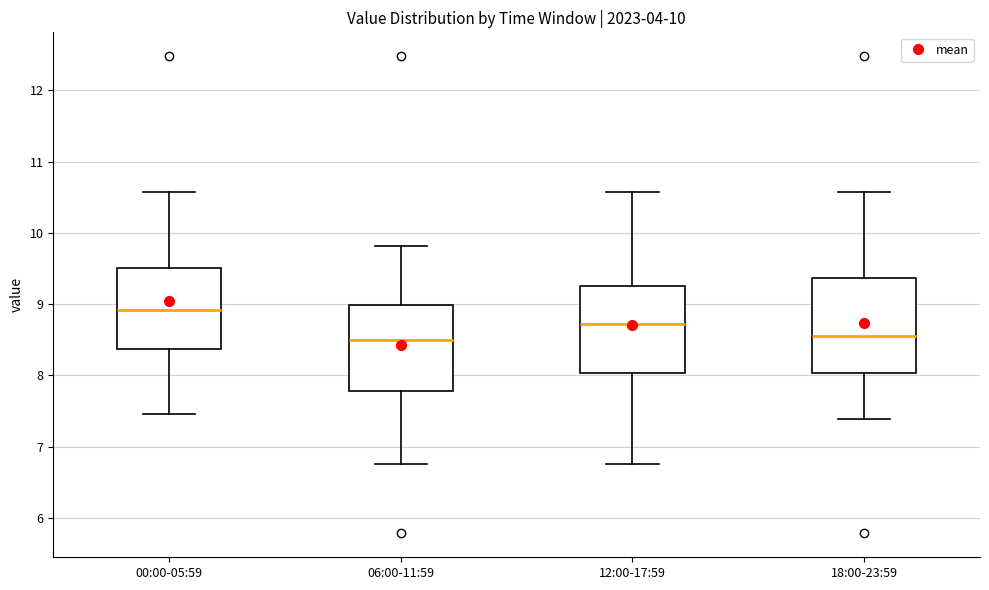

Which box has the highest median line?

00:00-05:59